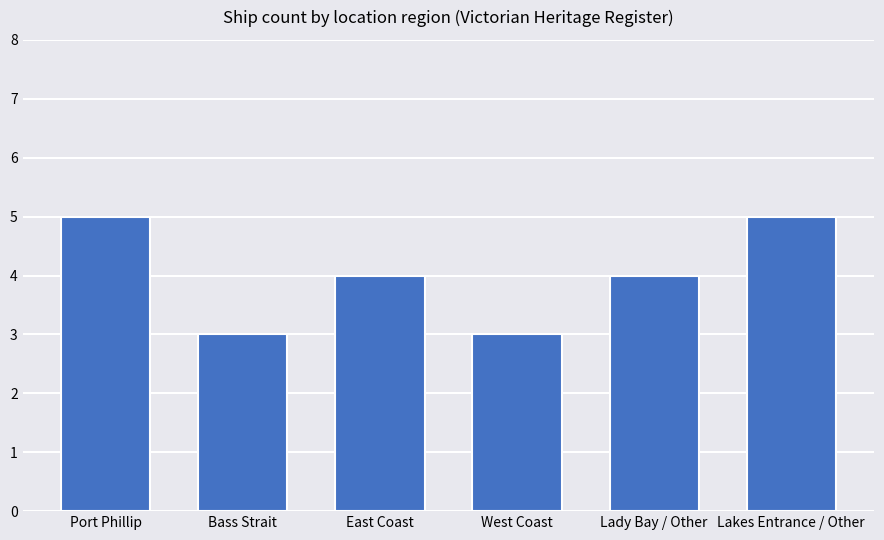

Reading left to right, list all the values displayed in this chart.

Port Phillip=5	Bass Strait=3	East Coast=4	West Coast=3	Lady Bay / Other=4	Lakes Entrance / Other=5